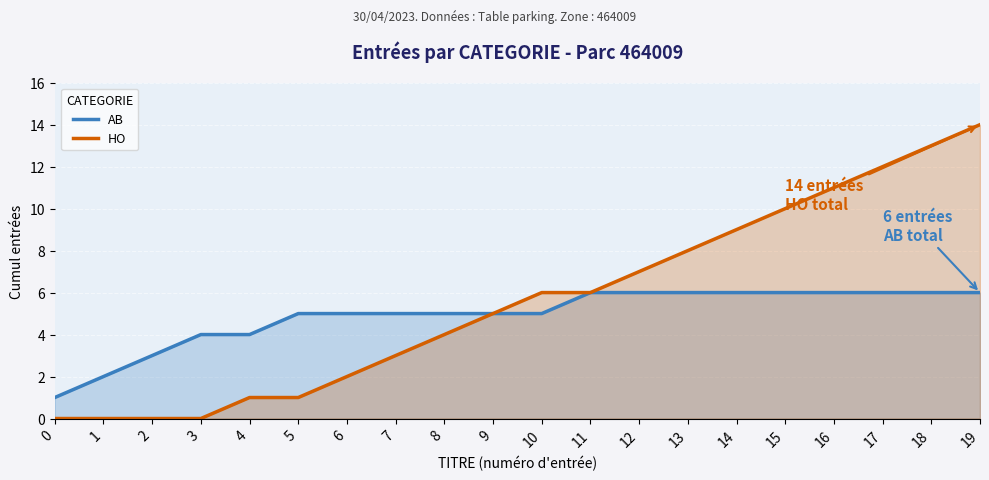

The AB series shows 7 at 4. True or false?

False